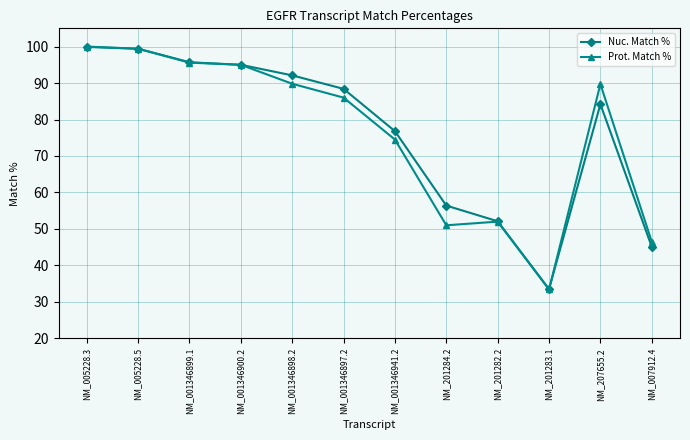

Which series has the largest range (max minus min)?

Prot. Match %